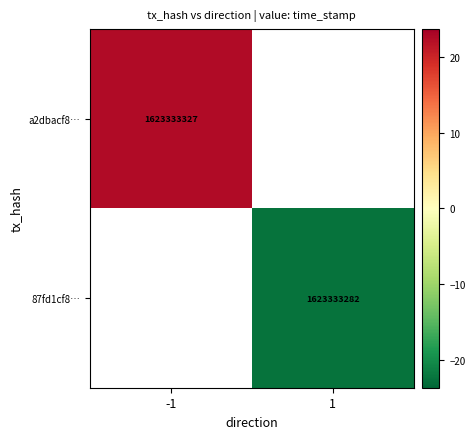

Is the value of a2dbacf8… at -1 greater than the value of 87fd1cf8… at 1?

Yes